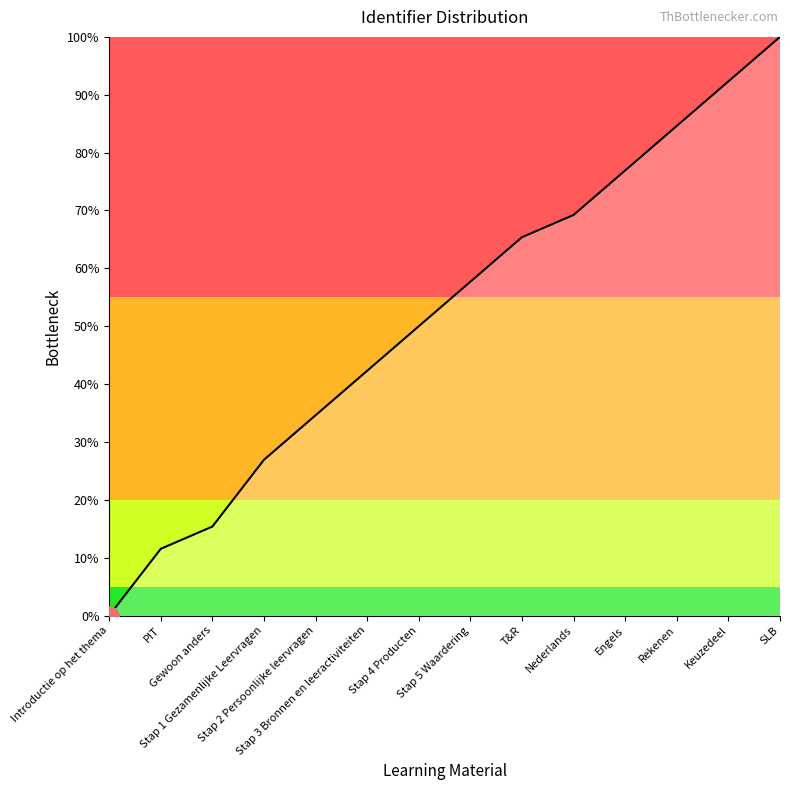

Does the chart have visible grid lines?

No